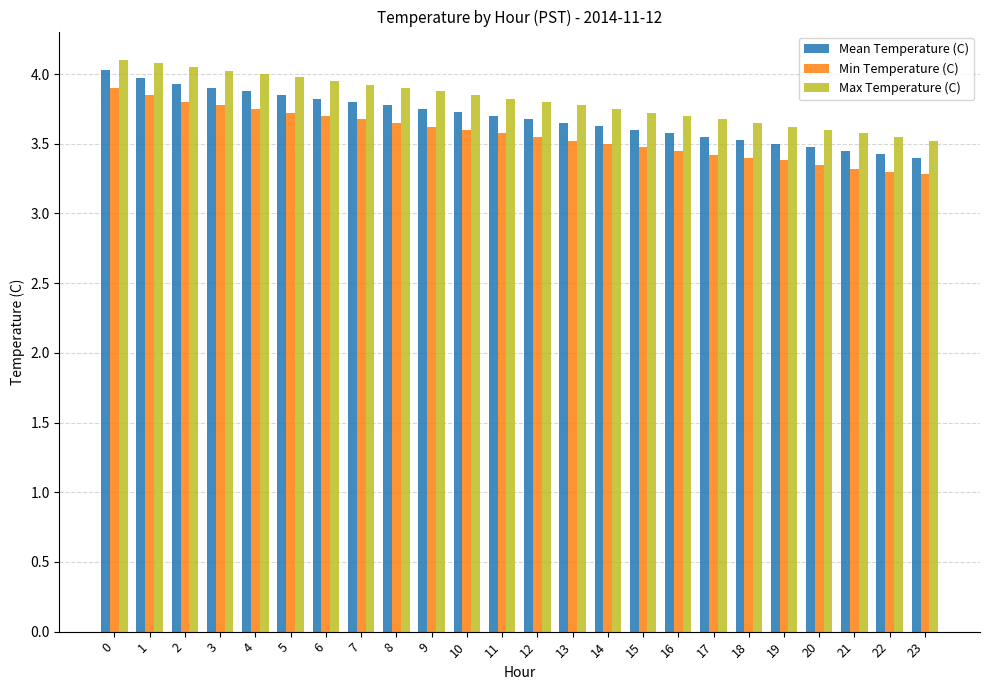

What is the value of the Max Temperature (C) bar at the 2nd from the left?

4.1